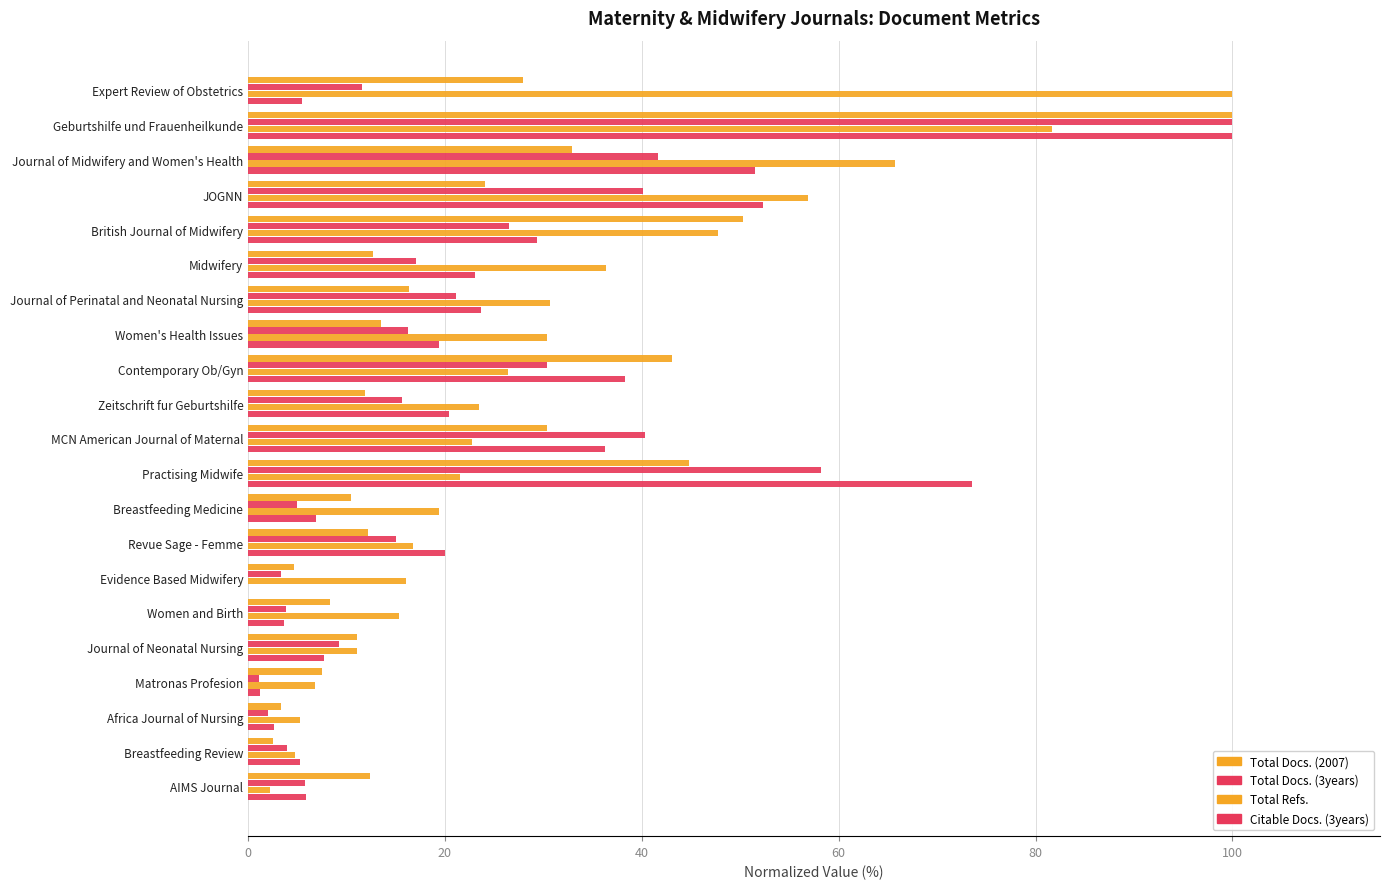

Count the number of data series in this chart.

4